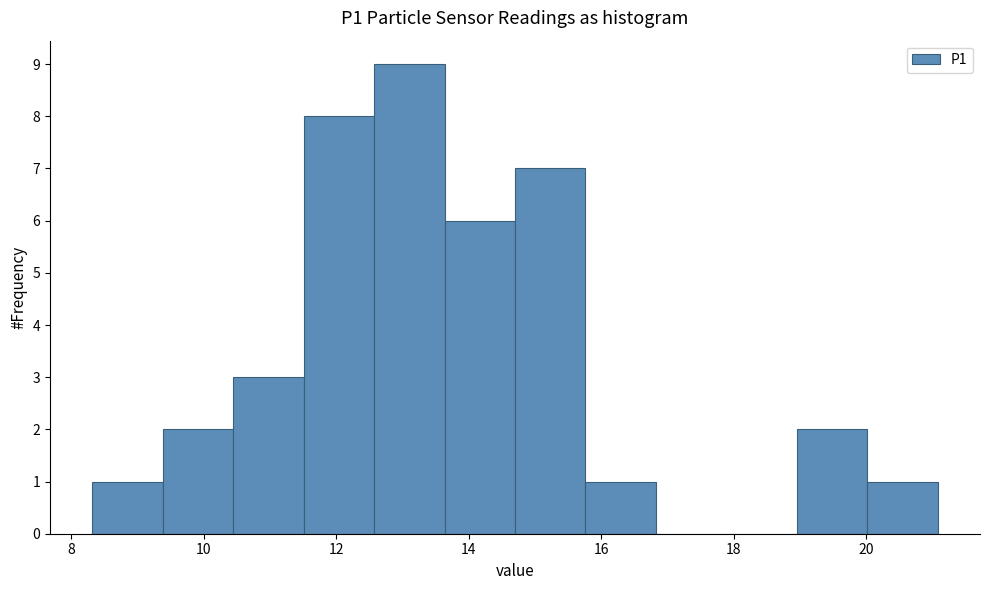

Reading left to right, list every bar in this chart as the range it spans on the x-axis followed by its height. Neither the bar edges nor the heights are printed on the chart, so give them approximately, as read against the axes.

8.4 to 9.4: 1
9.4 to 10.4: 2
10.4 to 11.6: 3
11.6 to 12.6: 8
12.6 to 13.6: 9
13.6 to 14.8: 6
14.8 to 15.8: 7
15.8 to 16.8: 1
16.8 to 17.8: 0
17.8 to 19.0: 0
19.0 to 20.0: 2
20.0 to 21.0: 1